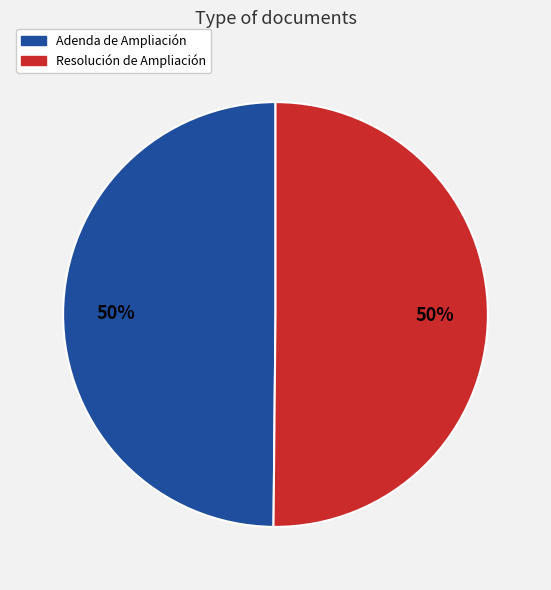

To the nearest percent, what is the average slice percentage?

50%